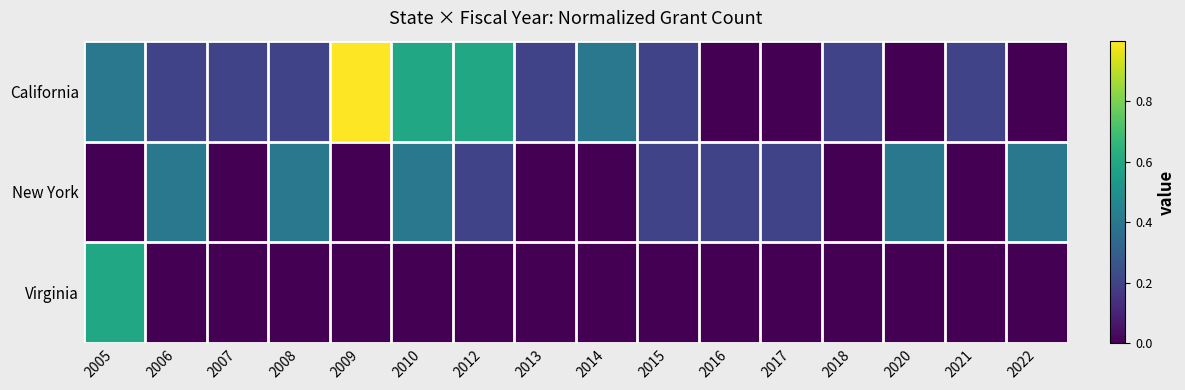

Rank the series by their average value, from highest to lowest.

California, New York, Virginia